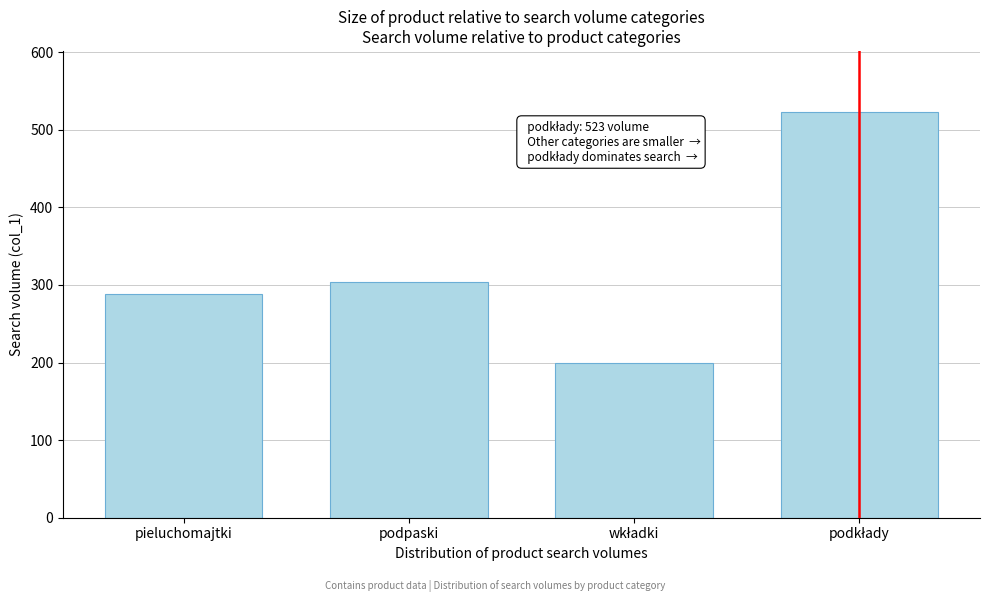

Reading right to left, list all the values displayed in this chart.

523	200	304	288